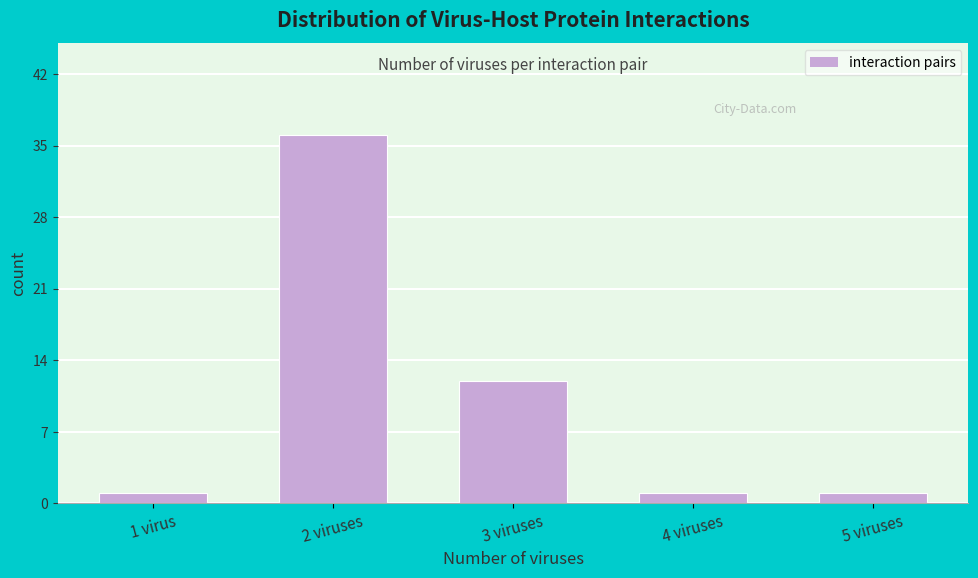

Reading left to right, transcribe all the data shown in this chart.

1	36	12	1	1